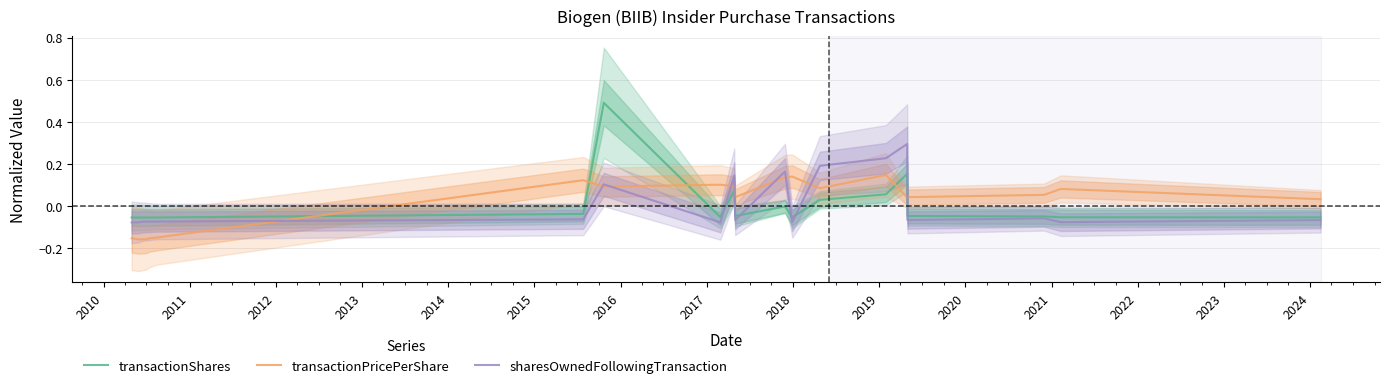

What value does the transactionShares series have at 2015?

-0.1